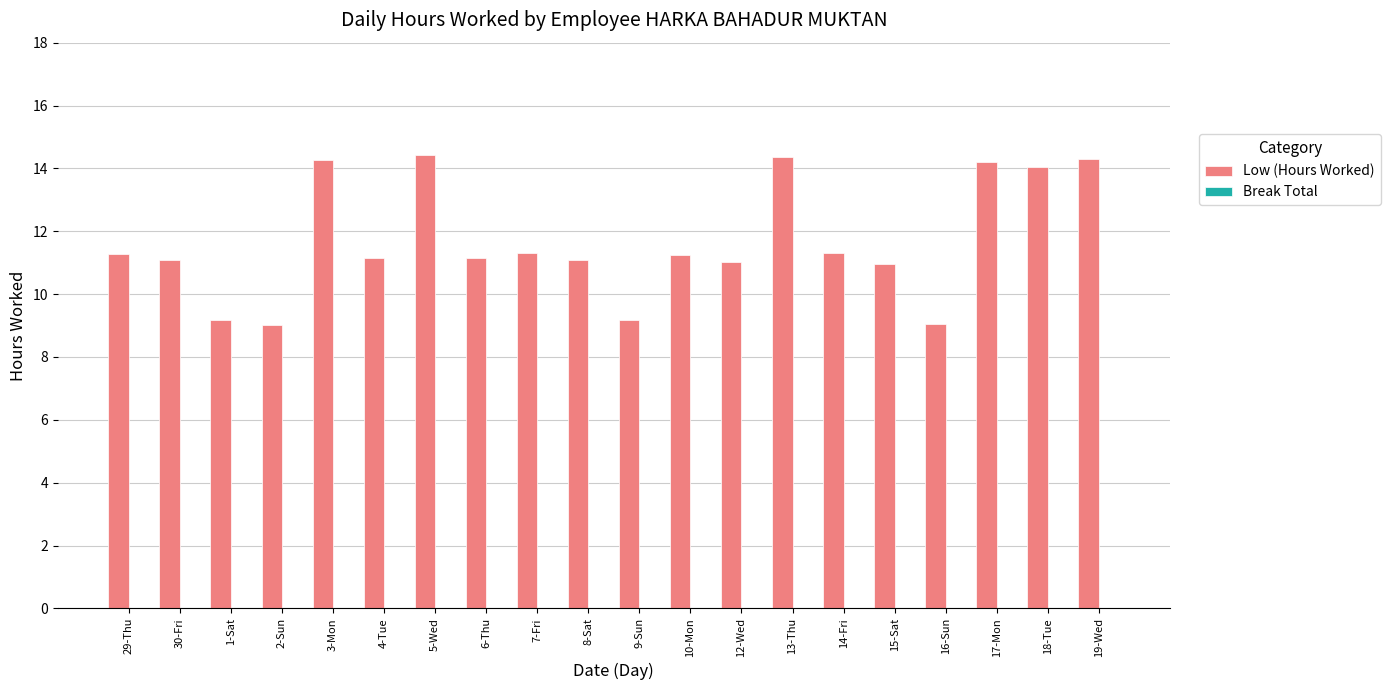

Are the bars grouped side by side (vs. stacked)?

No